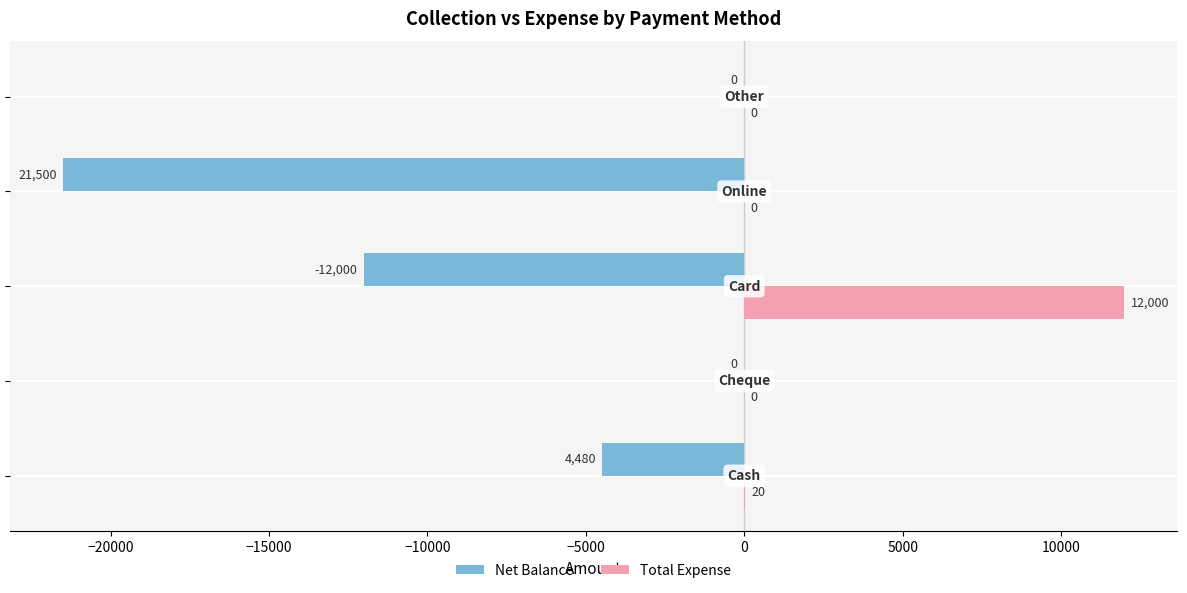

How many positive values does the Total Expense series have?

2